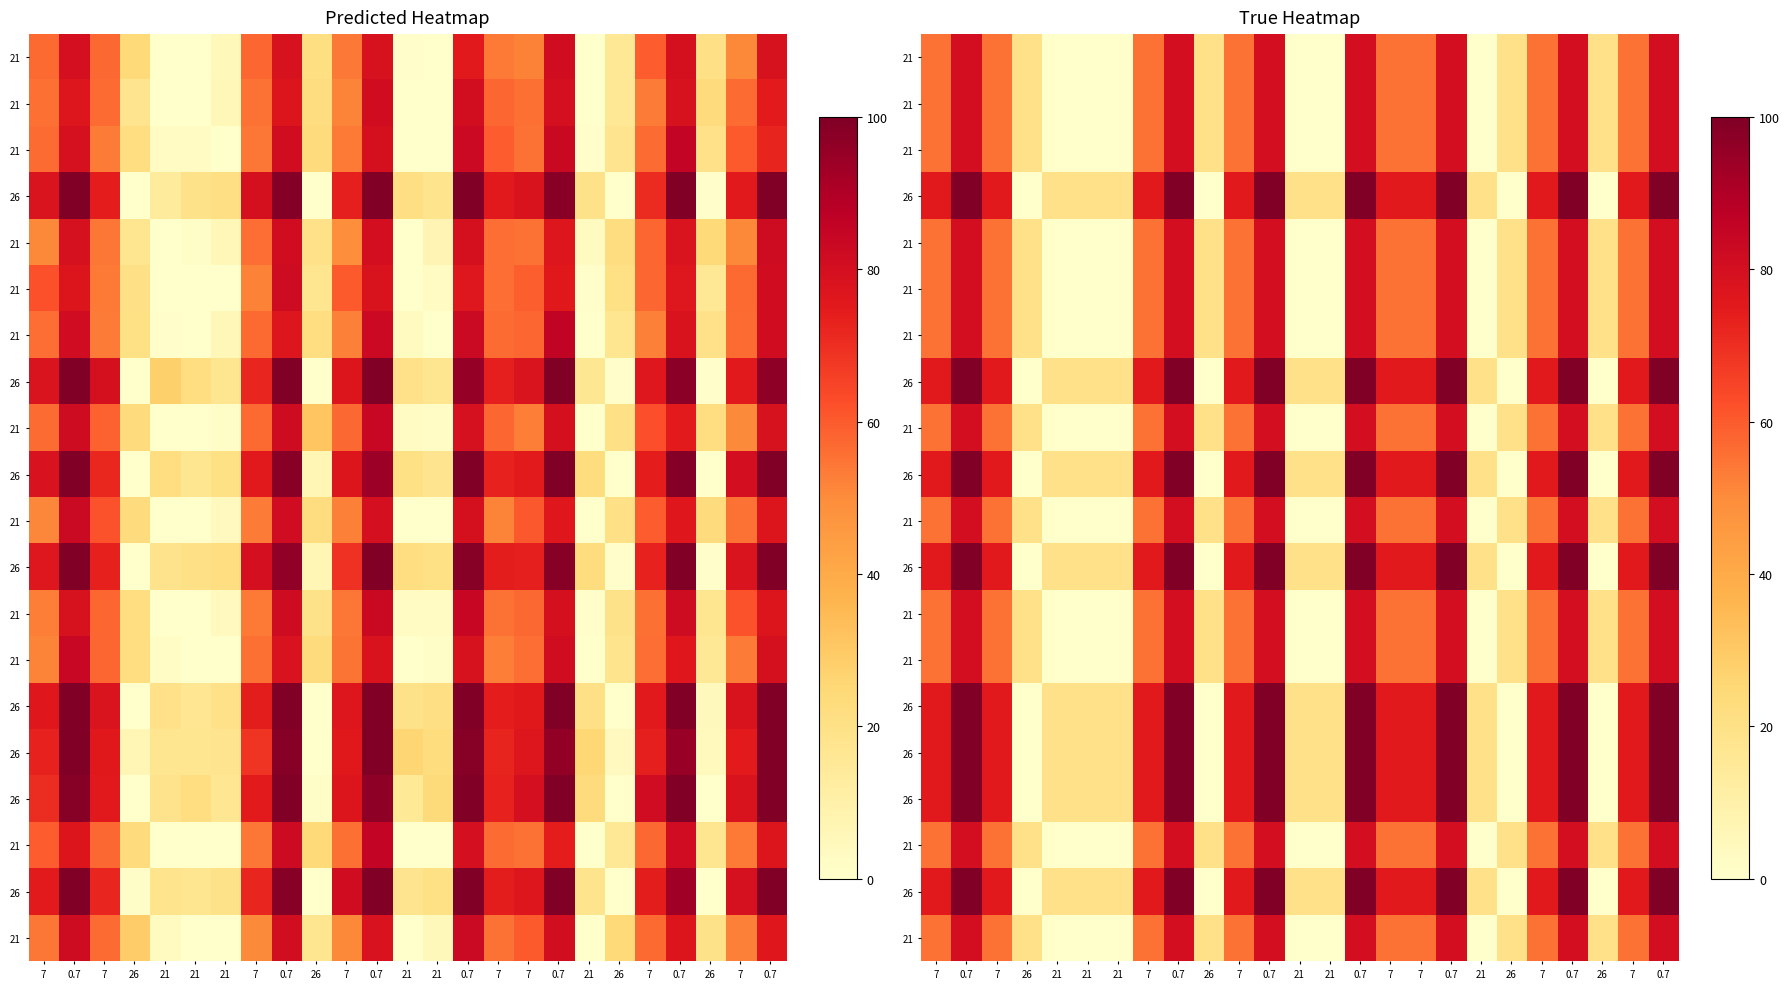

Which label corresponds to the smallest value in the chart?

21